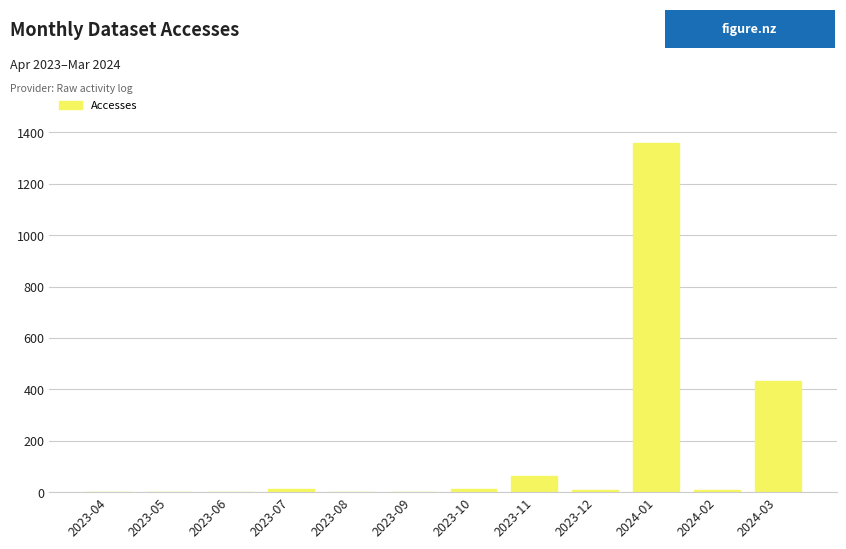

What is the difference between the values at 2023-05 and 2023-07?

13